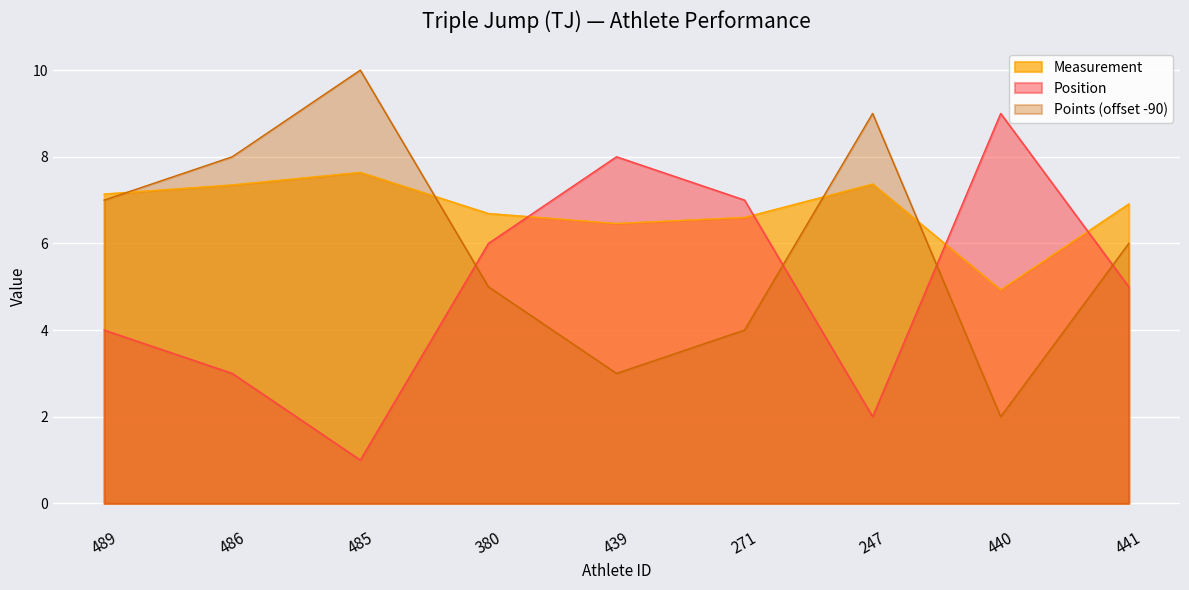

True or false: Measurement has a value of 3.4 at 439.

False